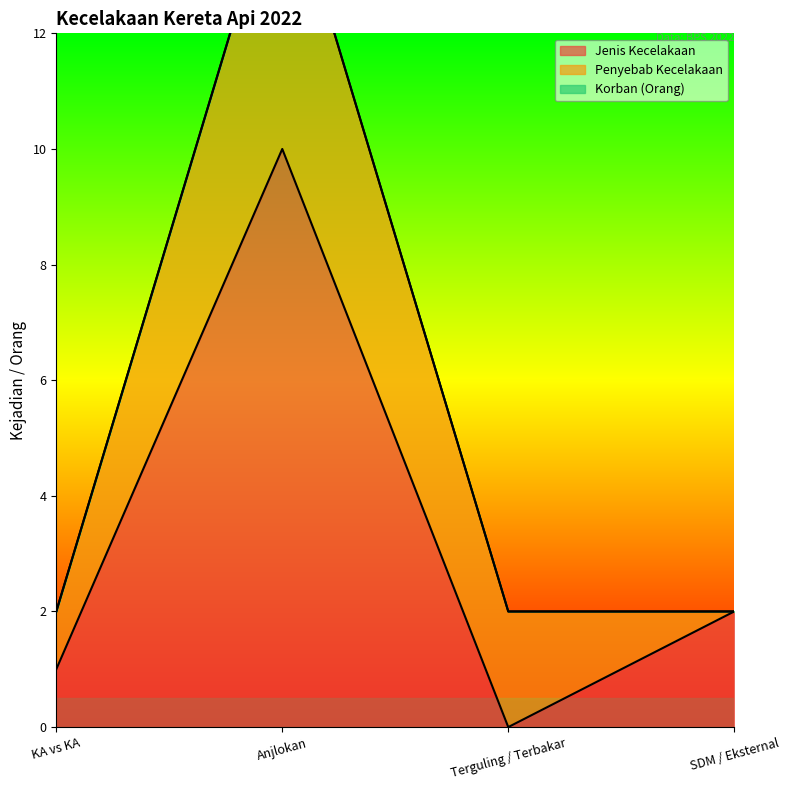

Where is Jenis Kecelakaan nearest to the value 5?

SDM / Eksternal